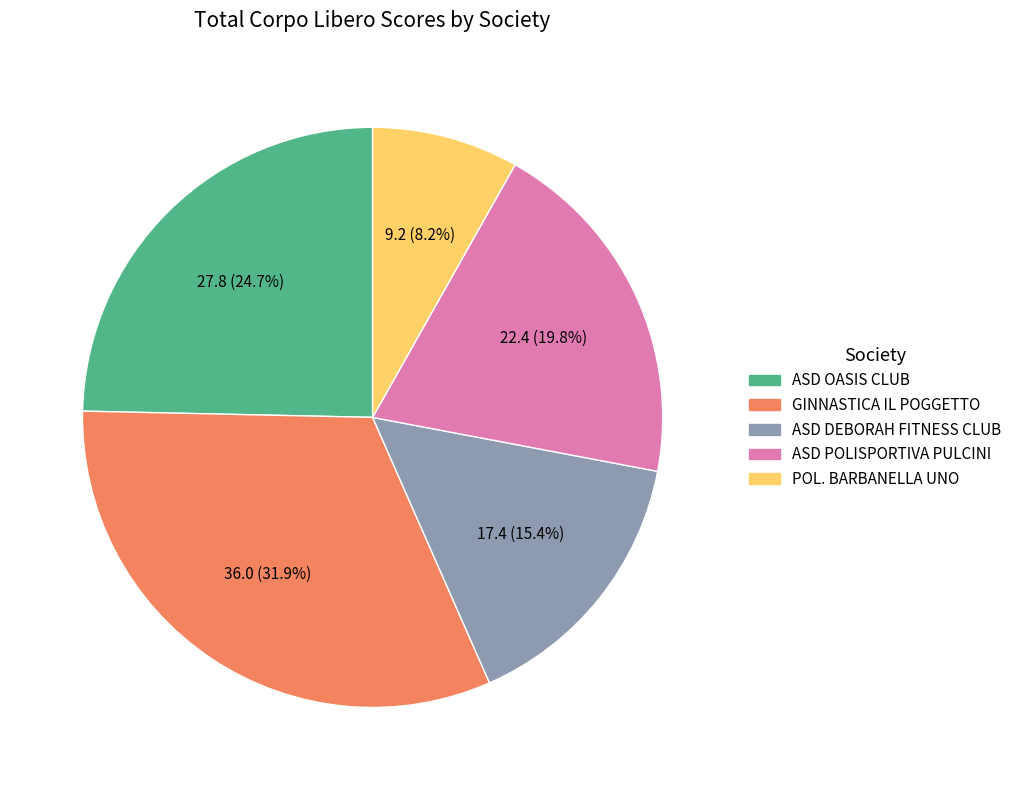

Which has a higher value, ASD OASIS CLUB or ASD DEBORAH FITNESS CLUB?

ASD OASIS CLUB